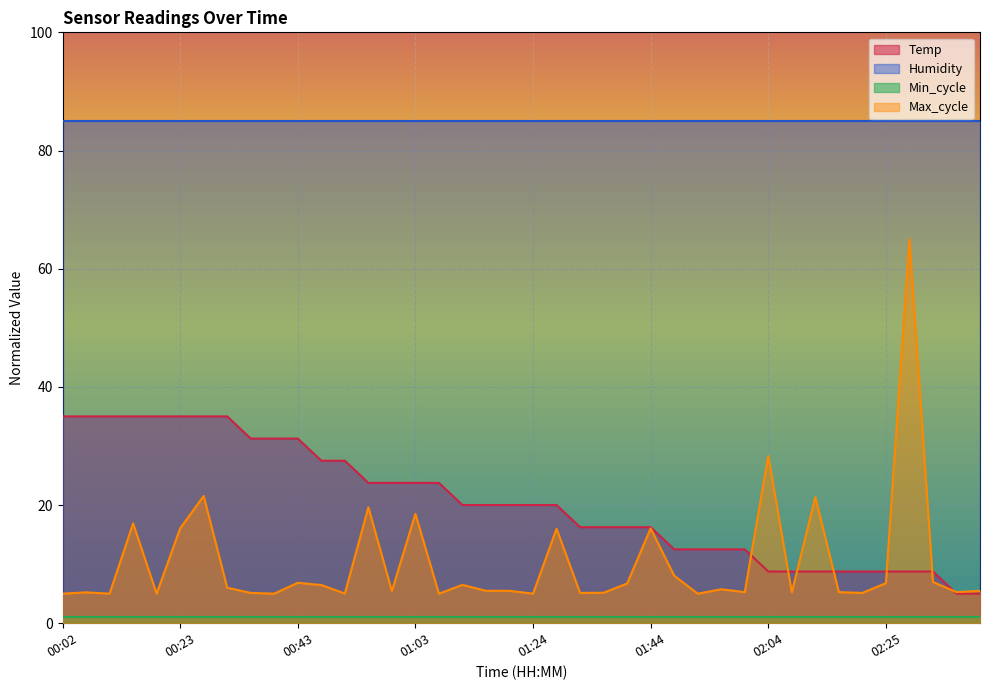

True or false: Temp and Humidity cross at least once.

False